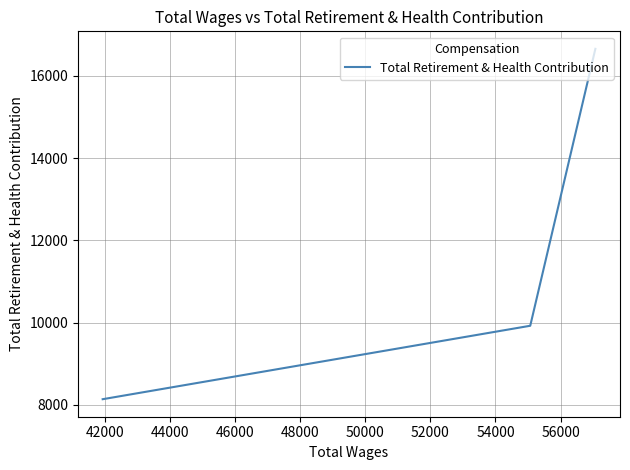

How many lines are shown in the chart?

1